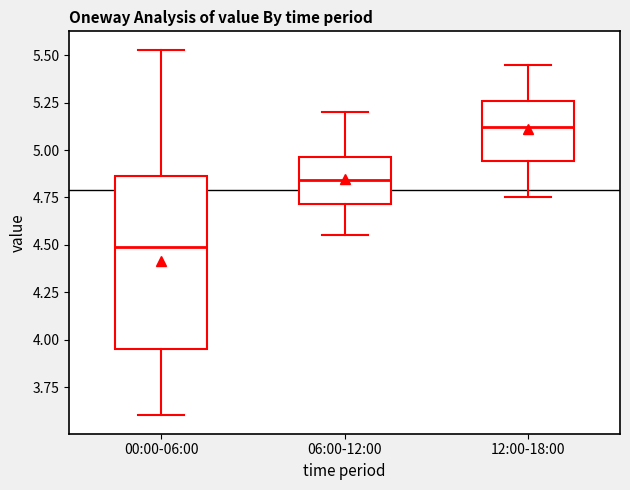

Reading left to right, read every box against the y-axis: the position of its median line, the range the box covers, and the ends of its whiskers. The values are not printed on the chart, so give them approximately, as read against the axis.

00:00-06:00: median 4.50, box 3.95 to 4.85, whiskers 3.60 to 5.55
06:00-12:00: median 4.85, box 4.70 to 4.95, whiskers 4.55 to 5.20
12:00-18:00: median 5.10, box 4.95 to 5.25, whiskers 4.75 to 5.45